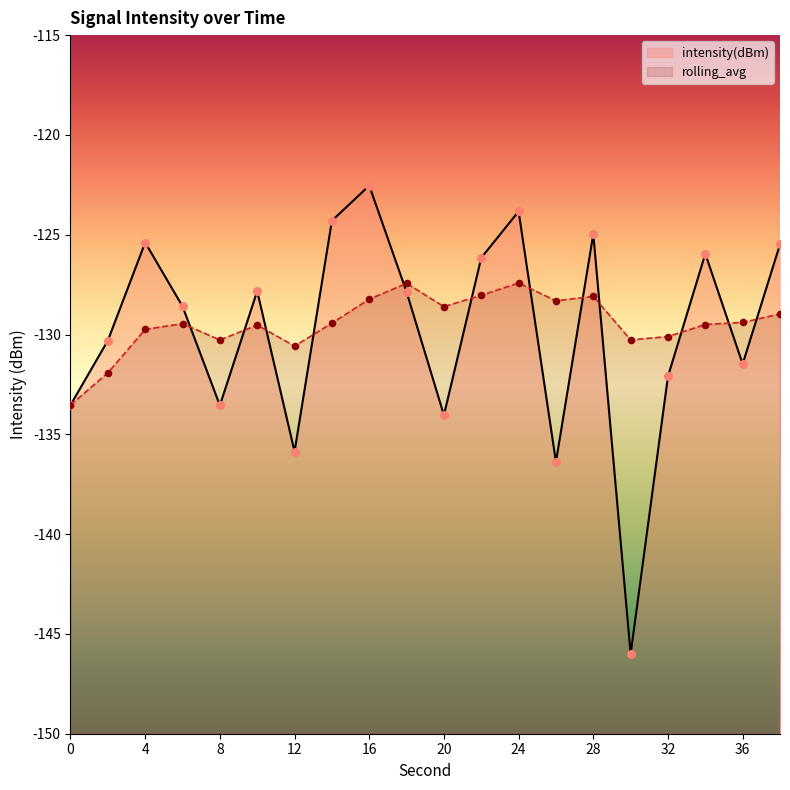

What are all the series names shown in the legend?

intensity(dBm), rolling_avg